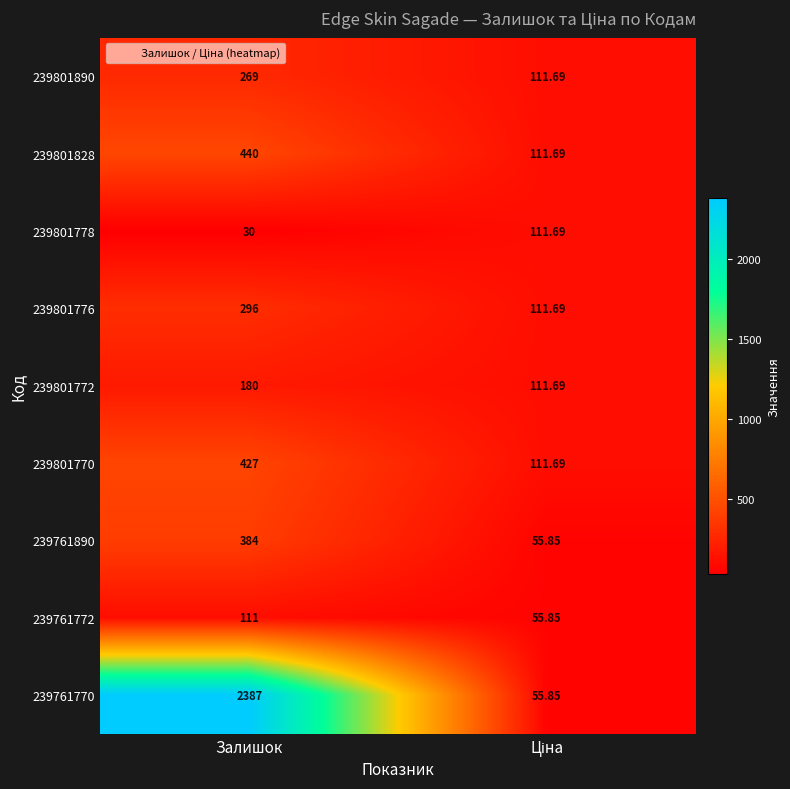

Which category has the lowest value across all series?

Залишок